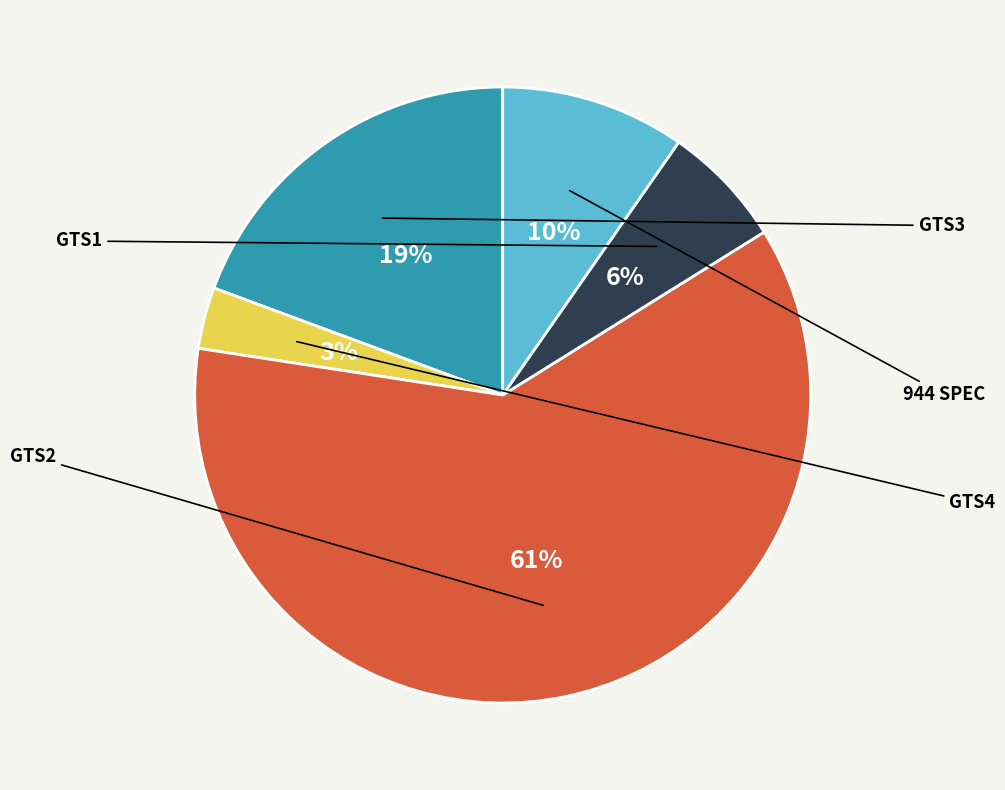

To the nearest percent, what is the average slice percentage?

20%